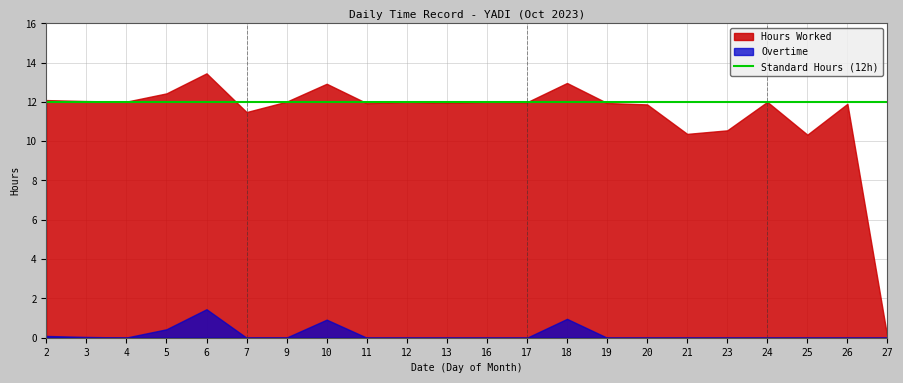

What is the value of the Standard Hours point at the 2nd from the left?

12.0